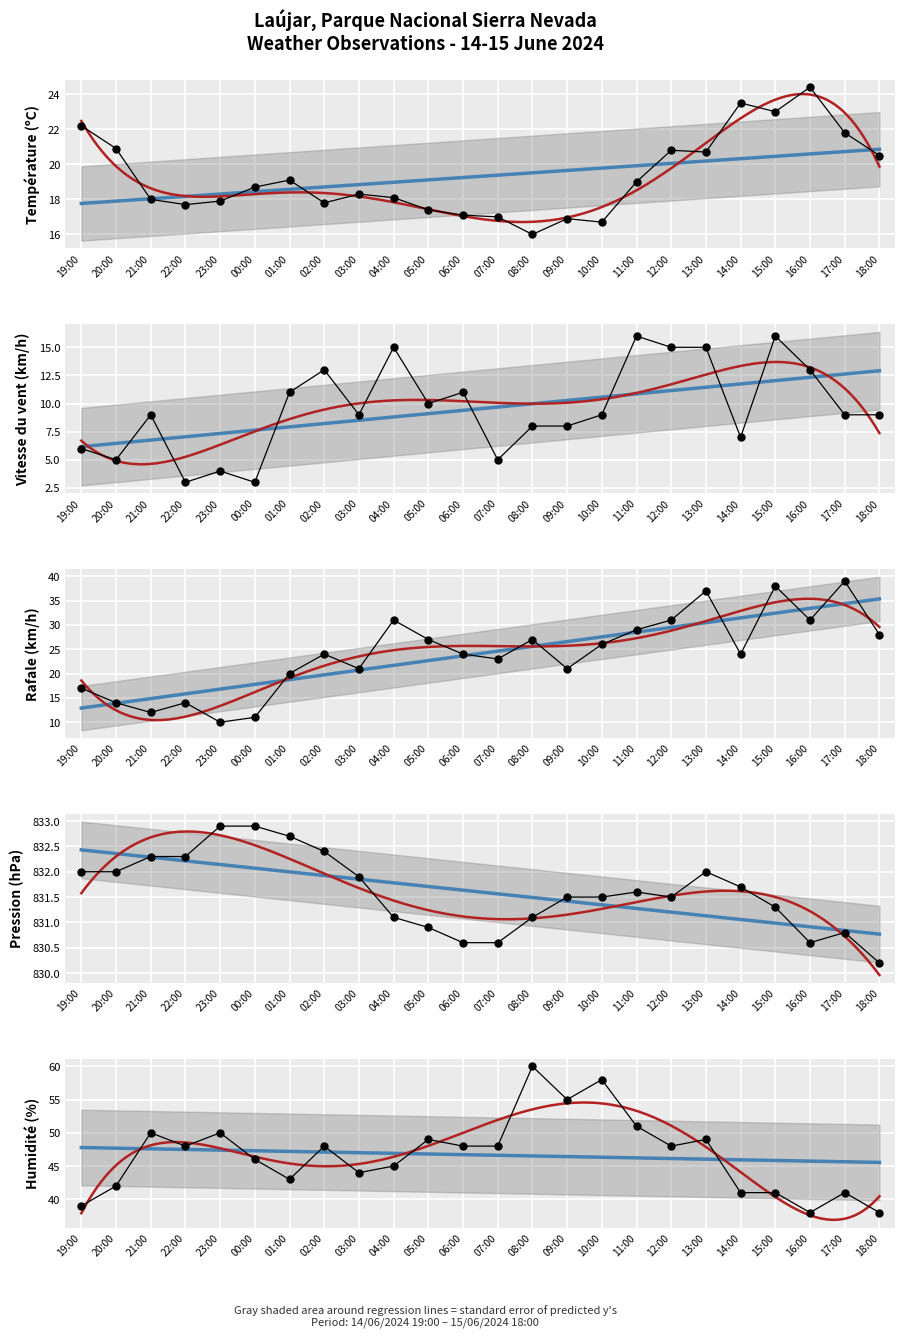

True or false: Rafale (km/h) and Humidité (%) intersect in this chart.

False